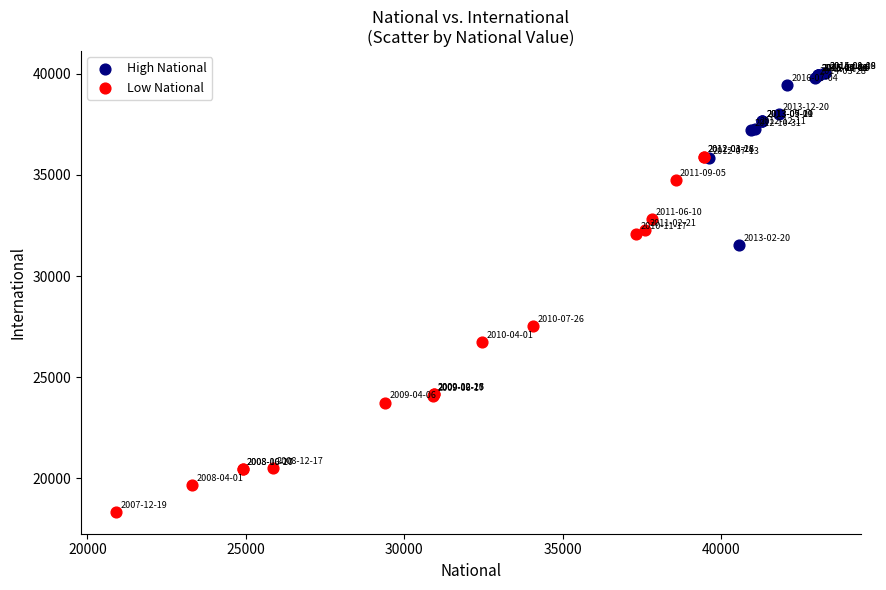

What are all the series names shown in the legend?

High National, Low National